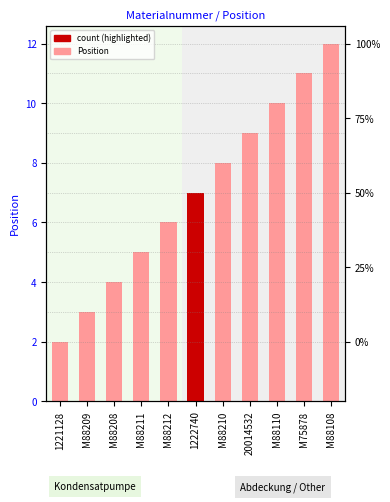

What is the label of the 4th bar from the left?

M88211